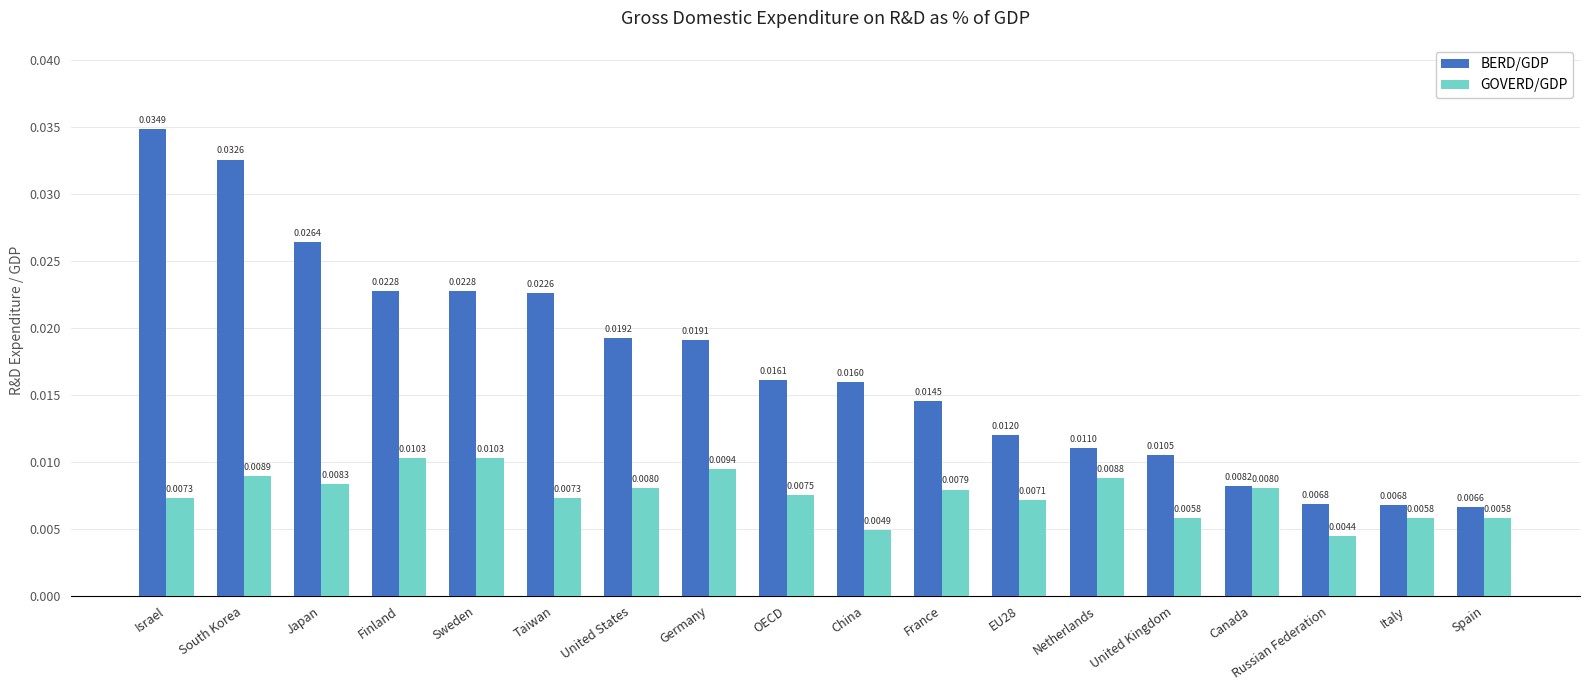

At which category does the chart reach its minimum across all series?

Russian Federation